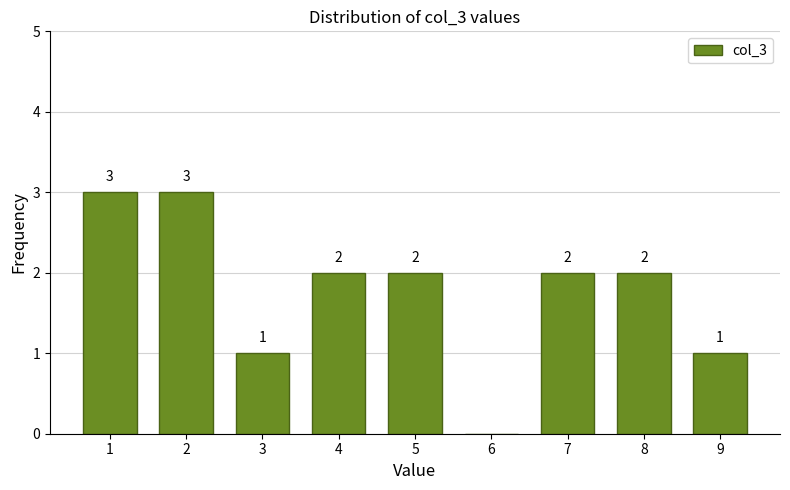

Reading left to right, extract all data points from this chart.

1=3	2=3	3=1	4=2	5=2	6=0	7=2	8=2	9=1